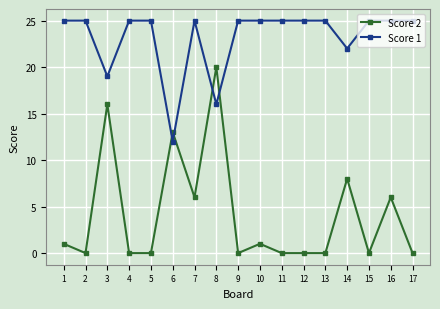

At which category is the sum across all series the highest?

8